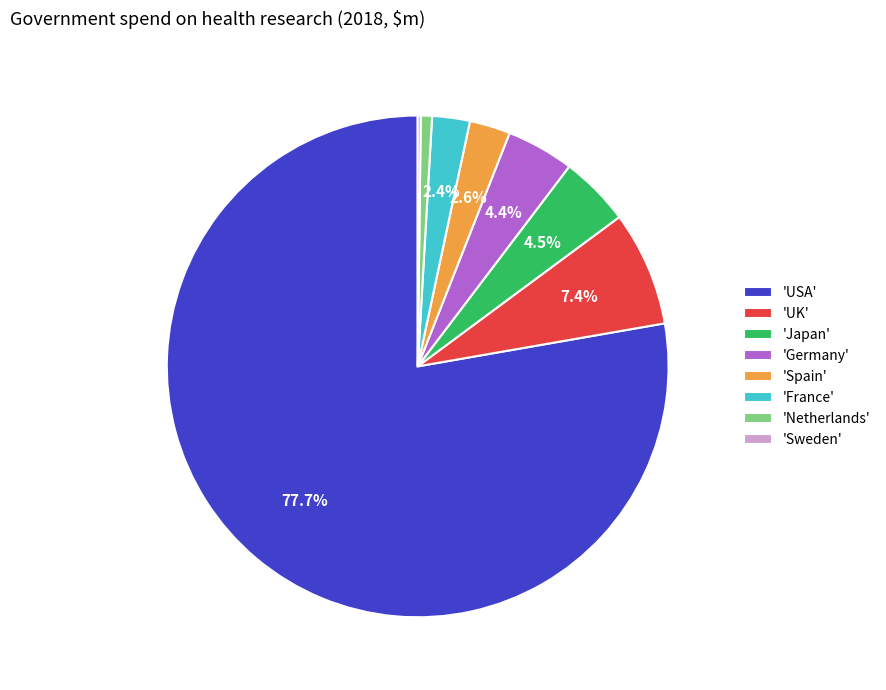

What is the total percentage of 'USA' and 'France'?

80.2%